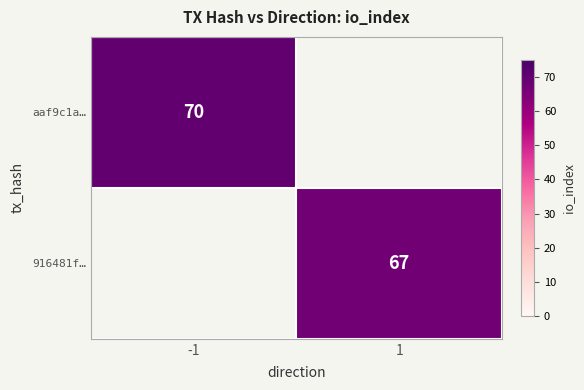

Is it true that 916481f… equals 67 at 1?

True